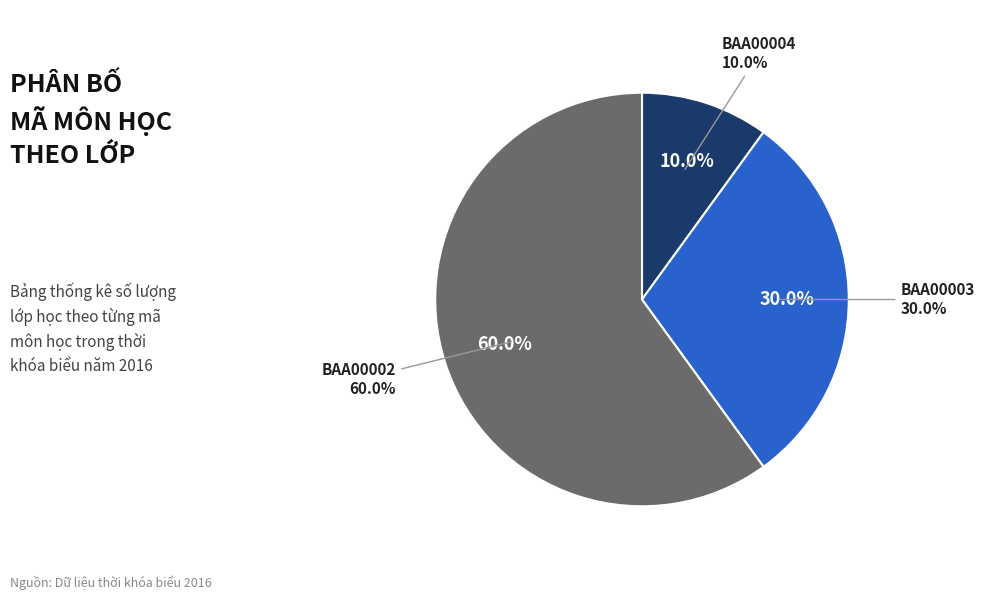

What is the largest slice in the pie chart?

BAA00002